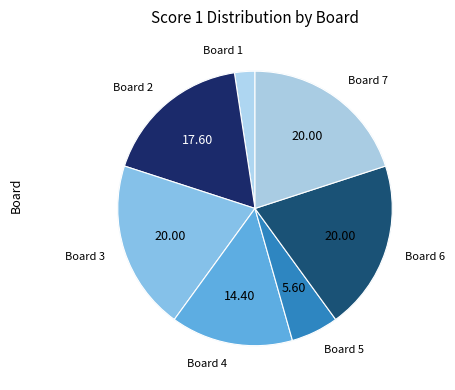

Rank the categories by value from highest to lowest.

Board 3, Board 6, Board 7, Board 2, Board 4, Board 5, Board 1